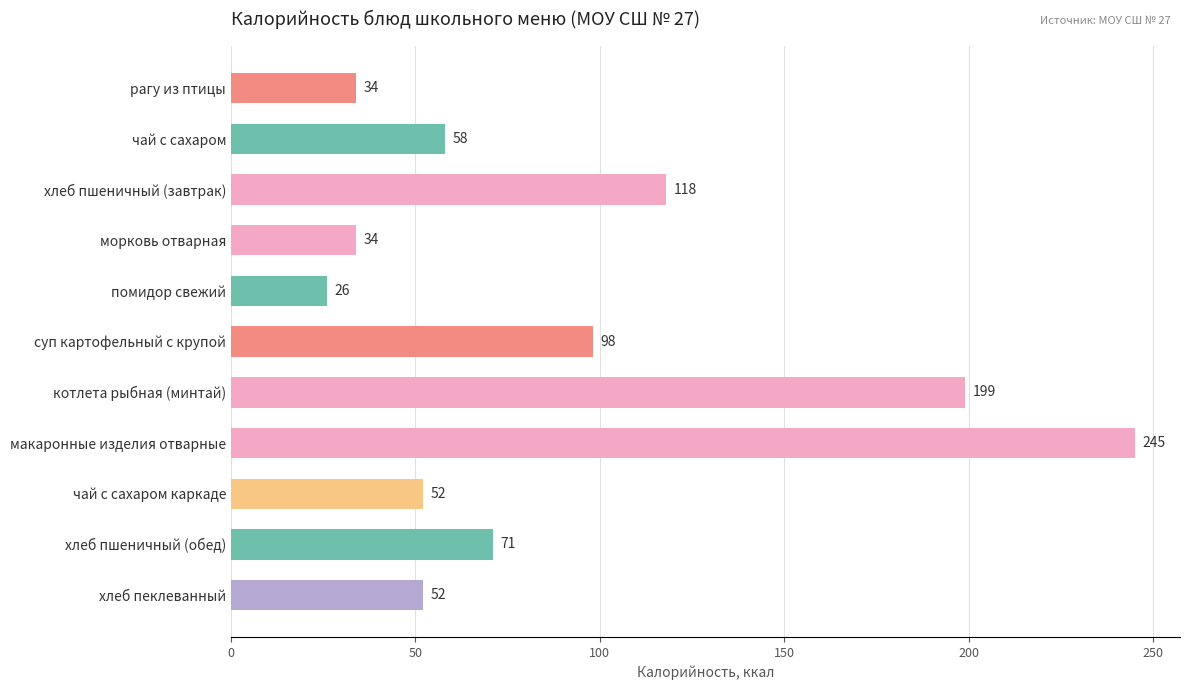

How many series are shown in this chart?

1